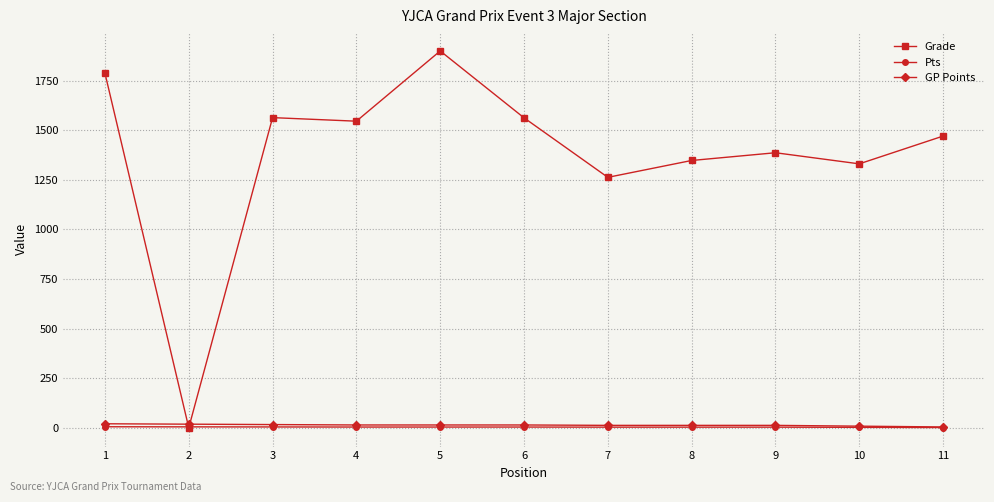

True or false: Pts and GP Points cross at least once.

False